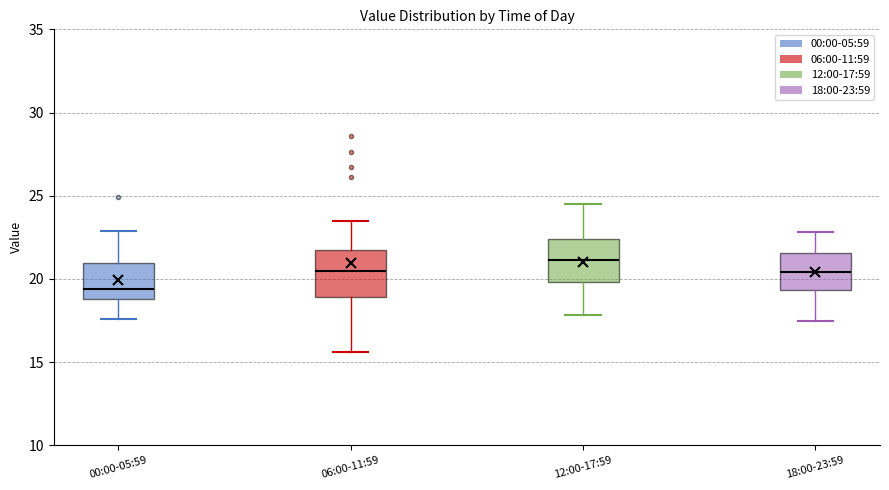

Reading left to right, read every box against the y-axis: the position of its median line, the range the box covers, and the ends of its whiskers. The values are not printed on the chart, so give them approximately, as read against the axis.

00:00-05:59: median 19.5, box 19.0 to 21.0, whiskers 17.5 to 23.0
06:00-11:59: median 20.5, box 19.0 to 22.0, whiskers 15.5 to 23.5
12:00-17:59: median 21.0, box 20.0 to 22.5, whiskers 18.0 to 24.5
18:00-23:59: median 20.5, box 19.5 to 21.5, whiskers 17.5 to 23.0